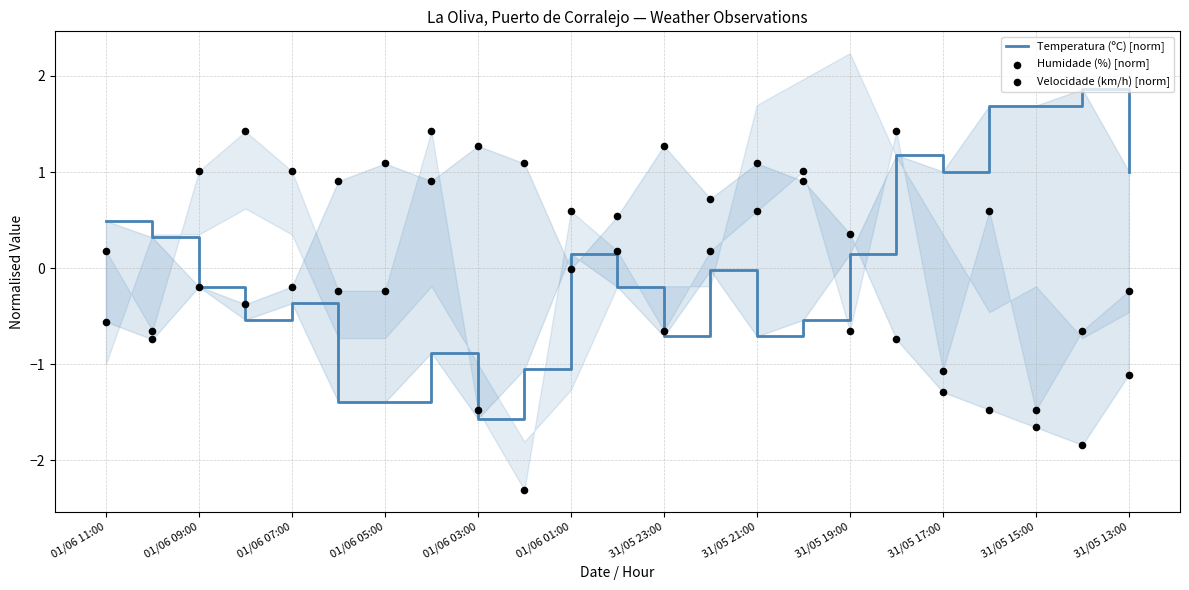

What are all the series names shown in the legend?

Temperatura (ºC) [norm], Humidade (%) [norm], Velocidade (km/h) [norm]